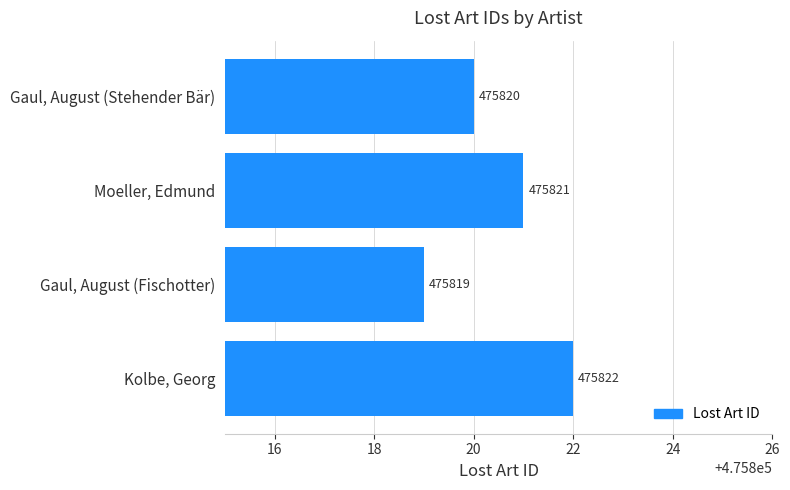

What is the difference between the second highest and minimum values?

2